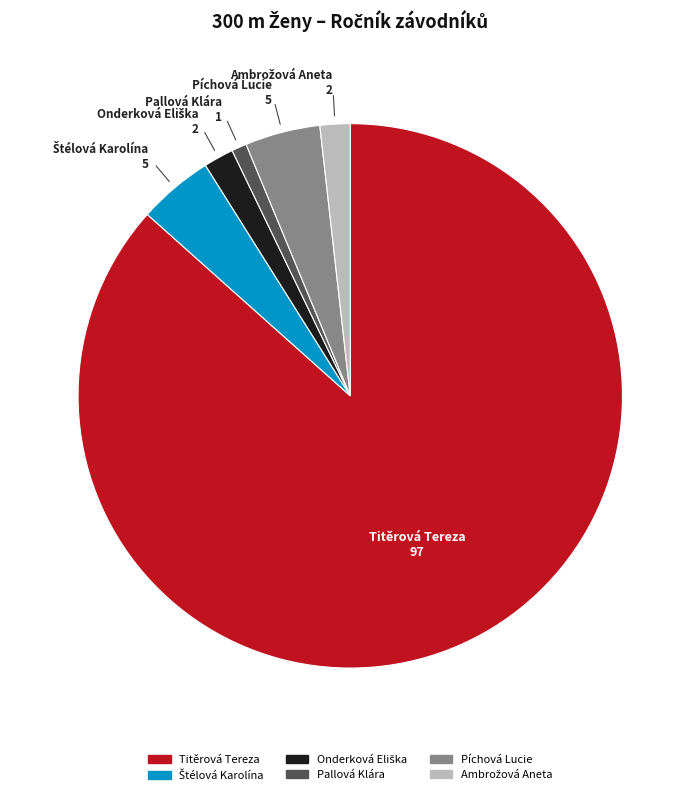

How many slices are in this pie chart?

6